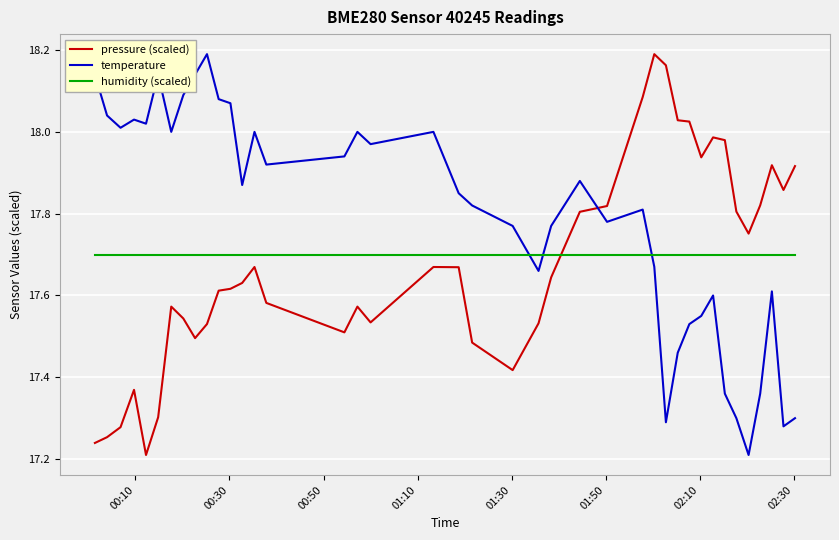

How many categories are shown in the chart?

40